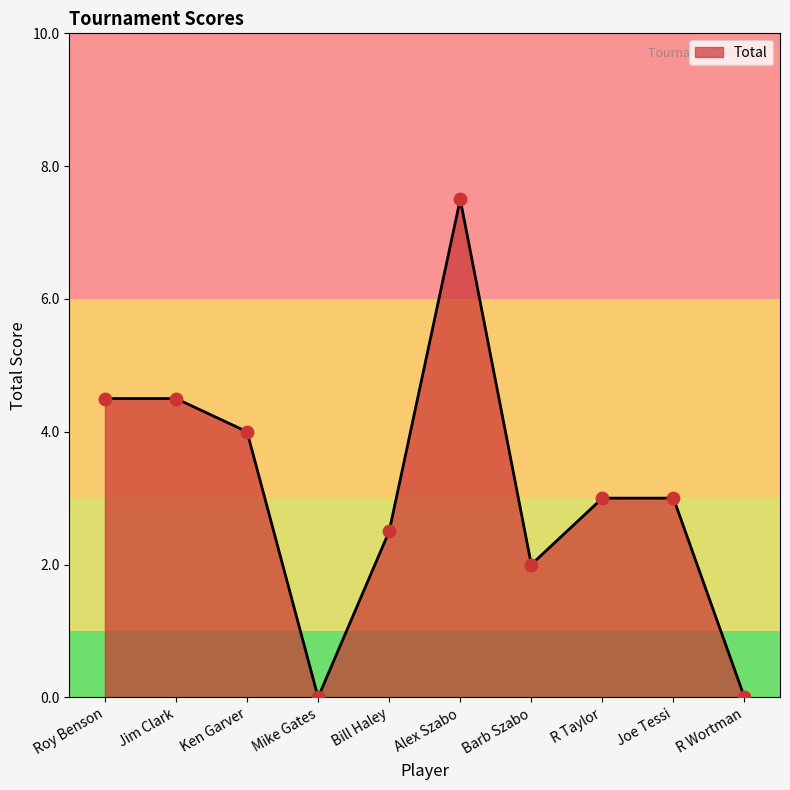

Approximately how many times larger is the value at Jim Clark compared to Barb Szabo?

2.2